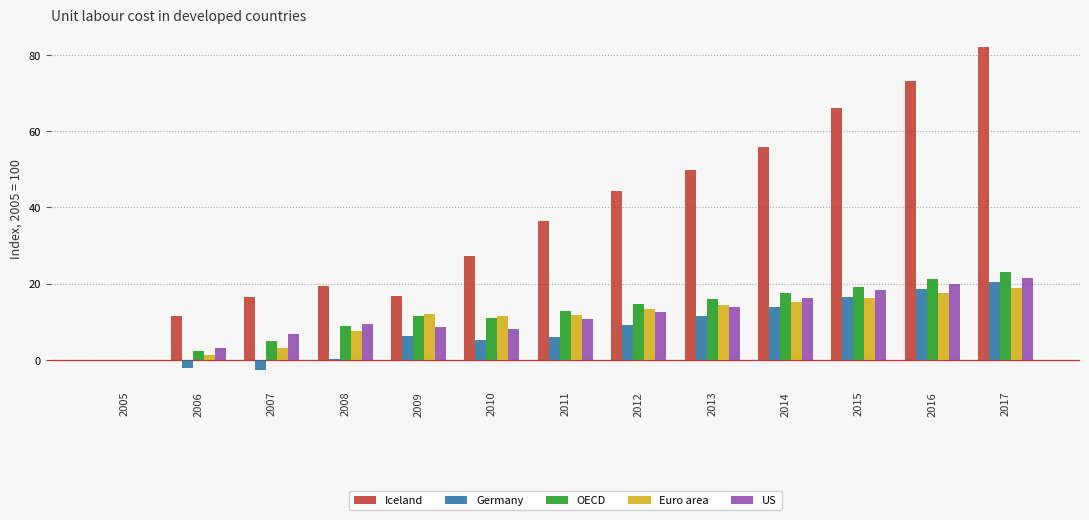

What are all the series names shown in the legend?

Iceland, Germany, OECD, Euro area, US